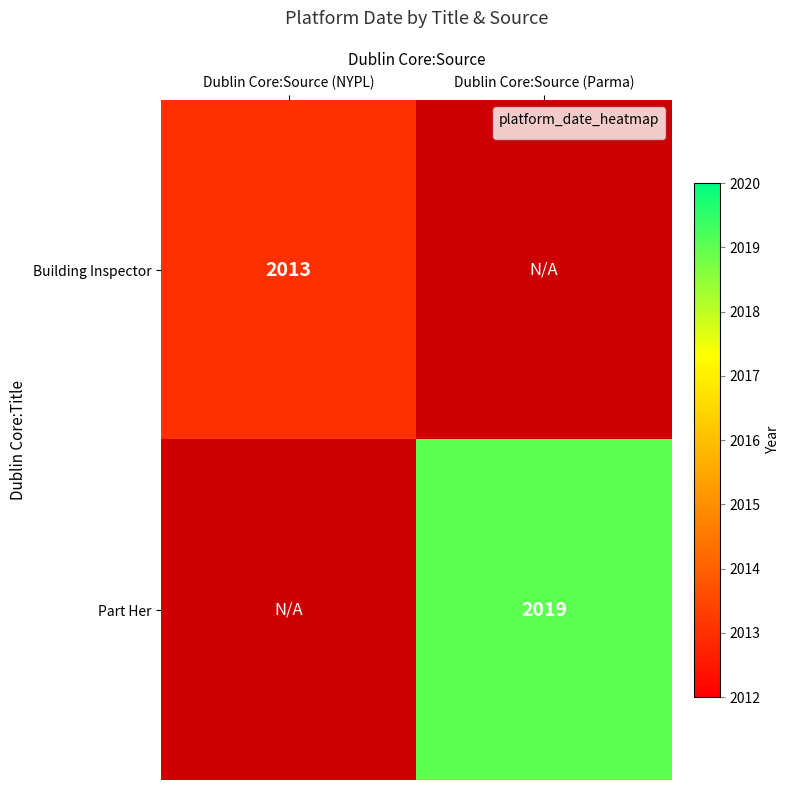

Is it true that Building Inspector equals 2013 at Dublin Core:Source (NYPL)?

True